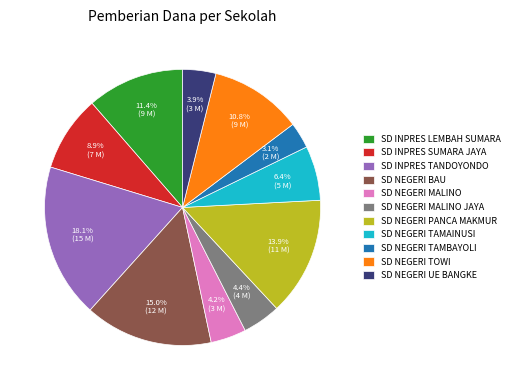

Approximately how many times larger is the value at SD INPRES SUMARA JAYA compared to SD INPRES TANDOYONDO?

0.5